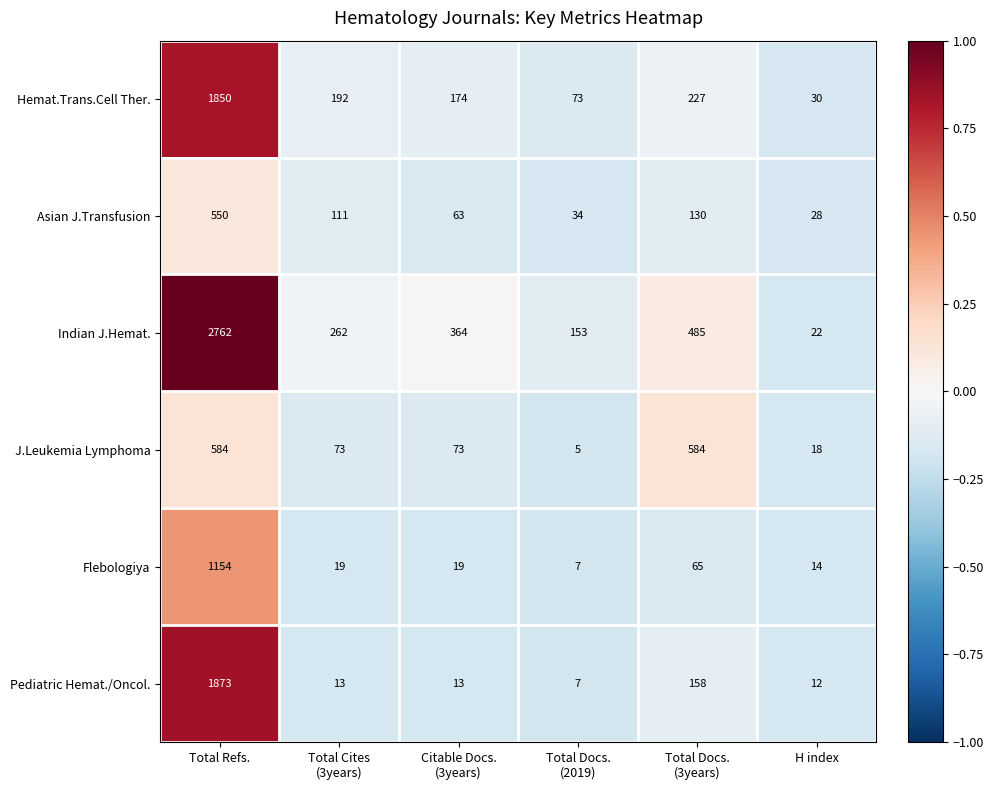

How many categories are shown in the chart?

6